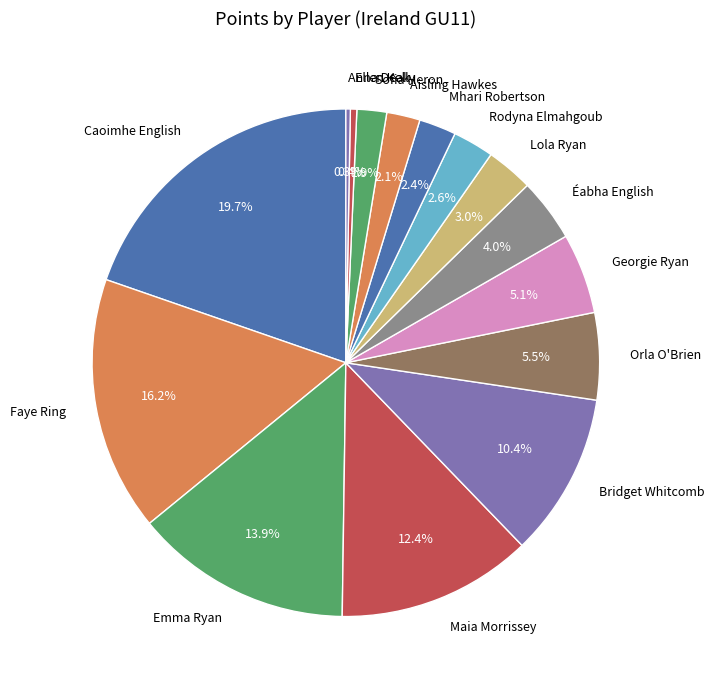

Which has a higher value, Éabha English or Anna Deak?

Éabha English